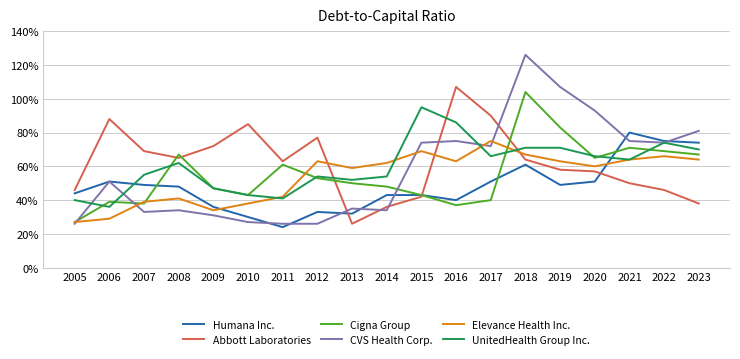

Which has a higher value, 2016 or 2011?

2016